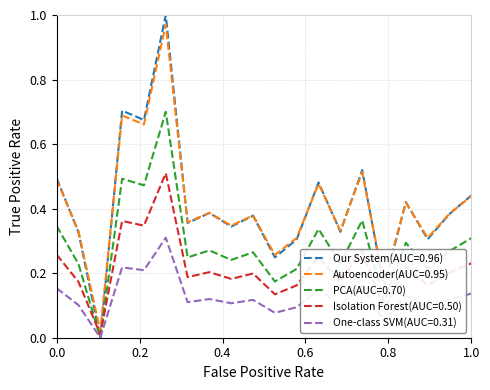

Which series has the widest spread of values?

Our System(AUC=0.96)